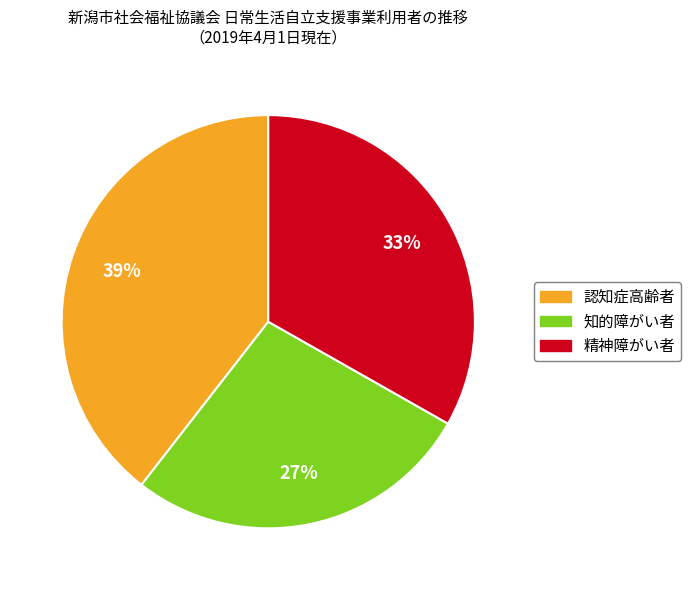

Count the number of slices in the pie.

3